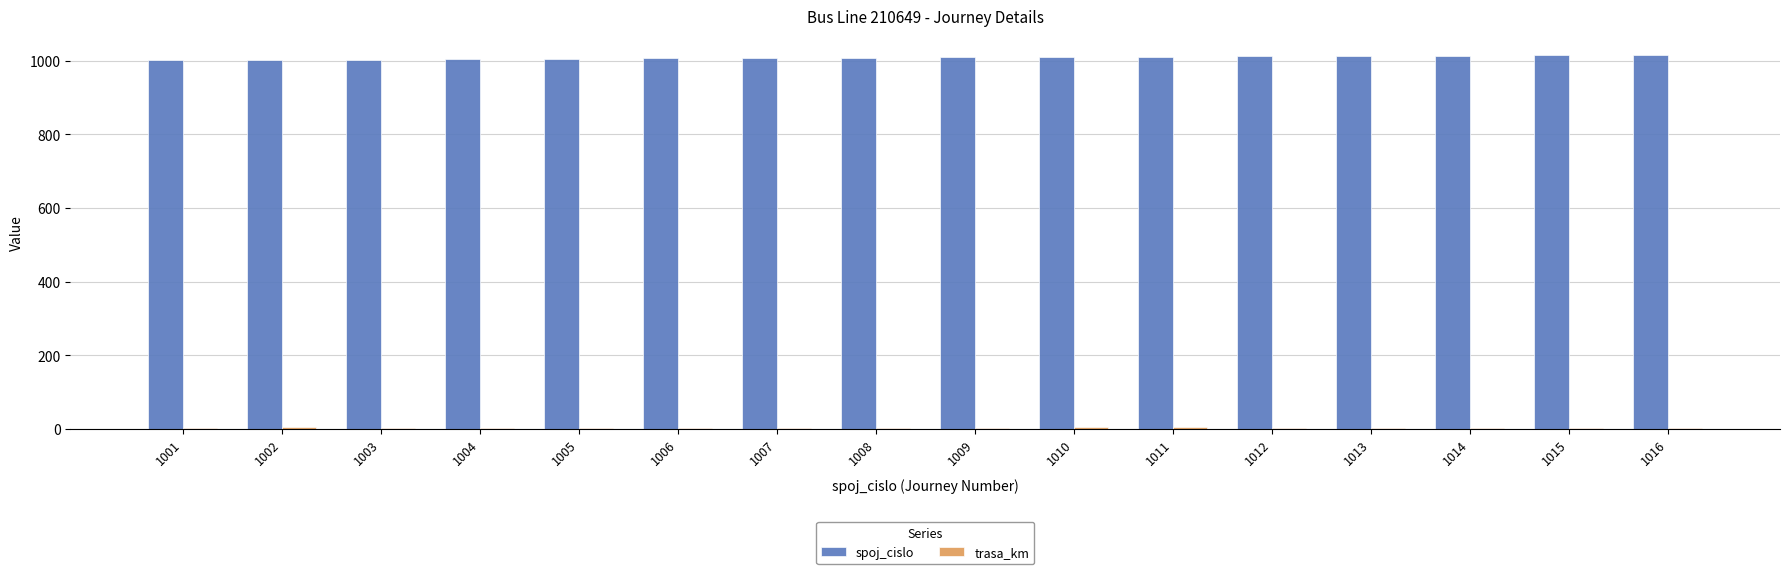

How many distinct data groups are displayed?

2